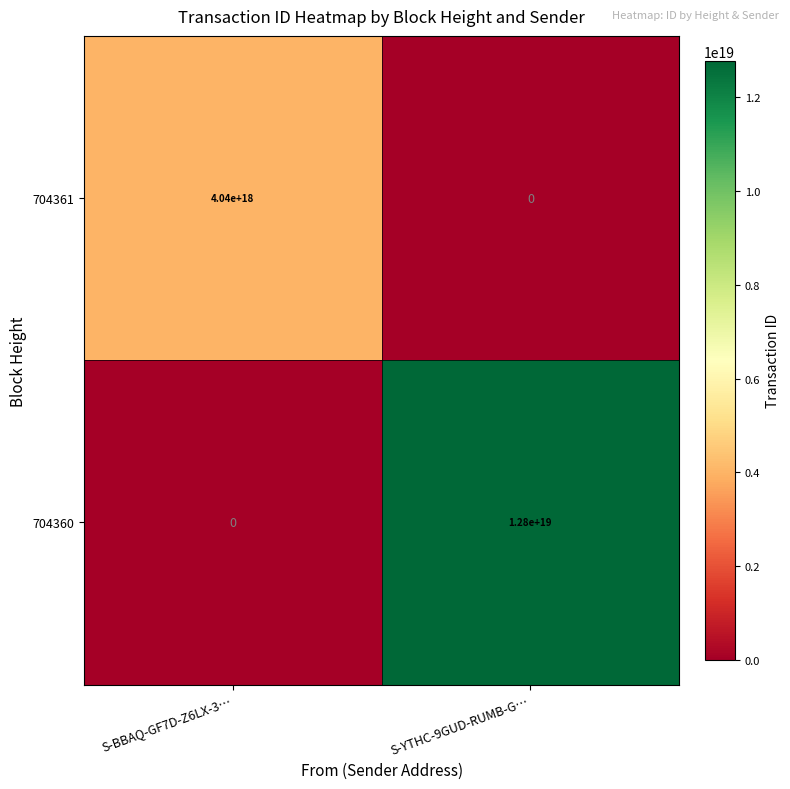

Where is 704360 nearest to the value 6400000000000000000?

S-BBAQ-GF7D-Z6LX-3…